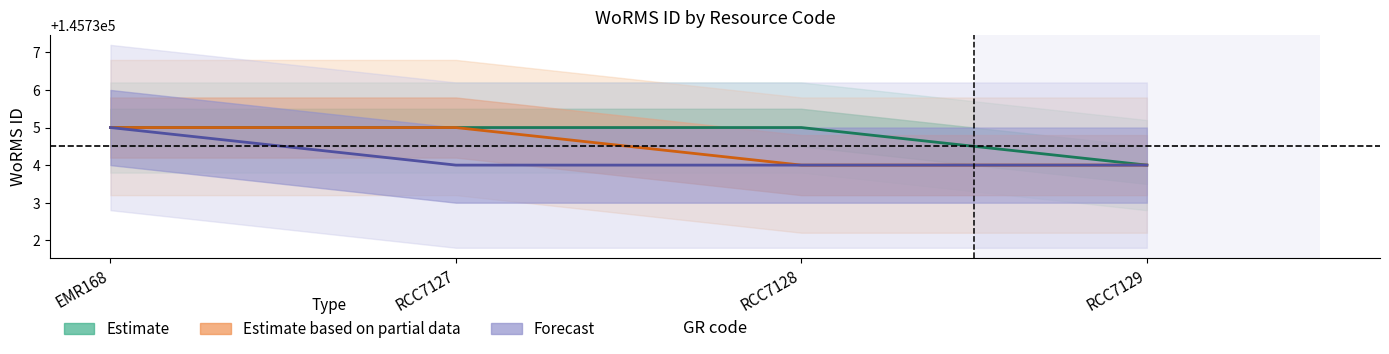

Reading left to right, list all the values displayed in this chart.

Estimate: 145735	145735	145735	145734
Estimate based on partial data: 145735	145735	145734	145734
Forecast: 145735	145734	145734	145734